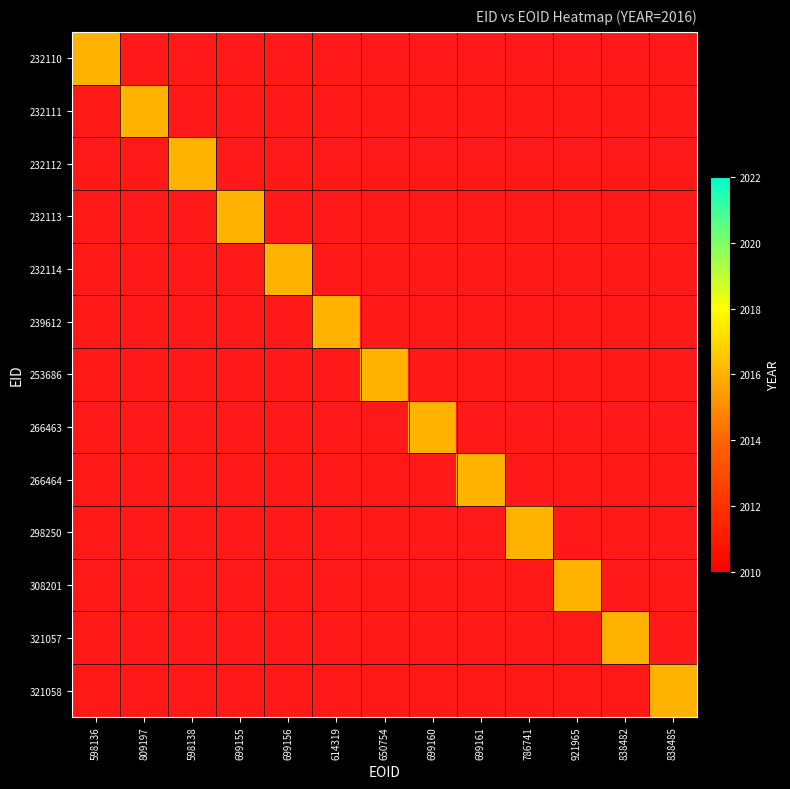

At 266463, list the series in order from smallest to largest.

232110, 232111, 232112, 232113, 232114, 239612, 253686, 266464, 298250, 308201, 321057, 321058, 266463